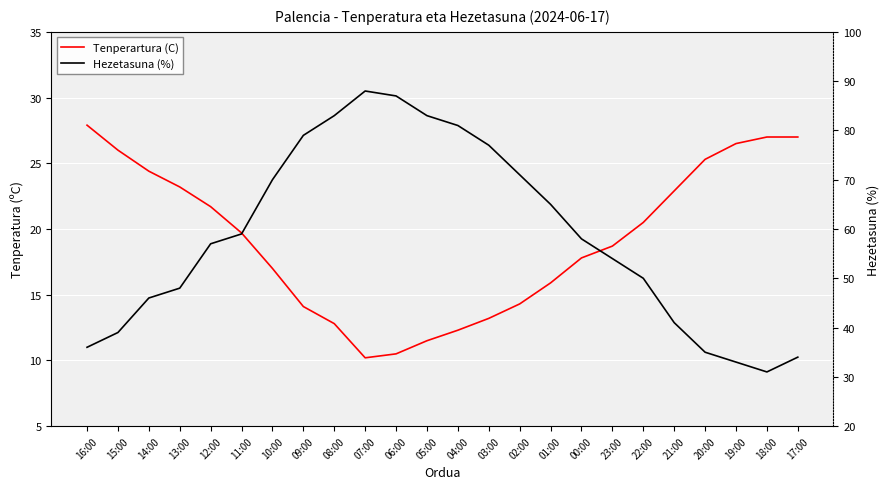

True or false: Tenperartura (C) and Hezetasuna (%) cross at least once.

False